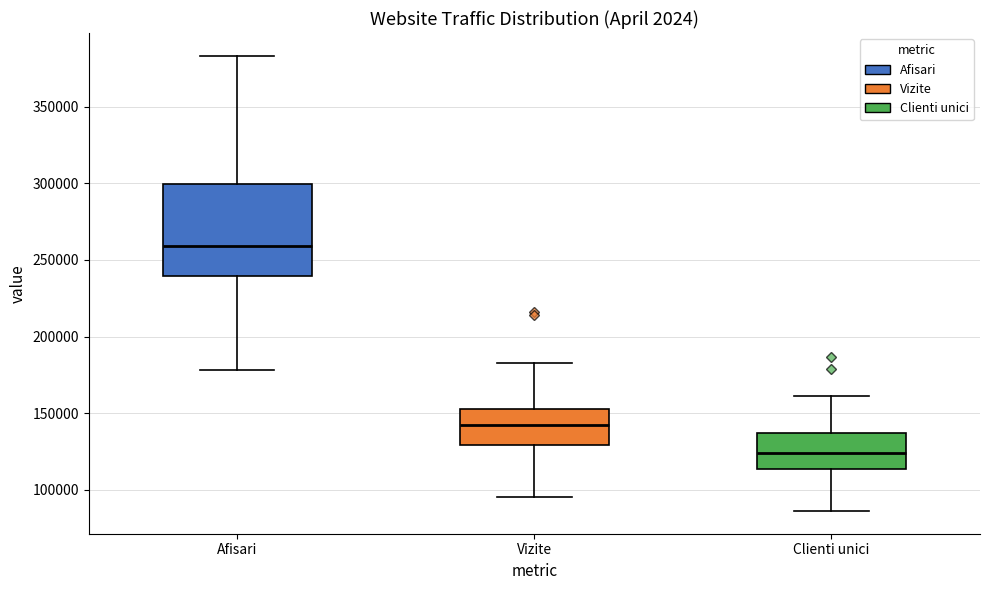

Where does the upper whisker of the box for Vizite end on the y-axis? The values are not printed on the chart, so give them approximately, as read against the axis.

185000